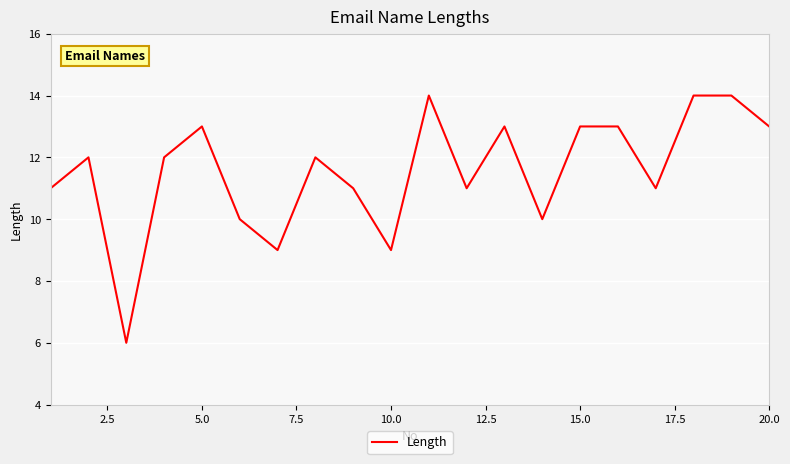

What is the difference between the maximum and minimum values?

8